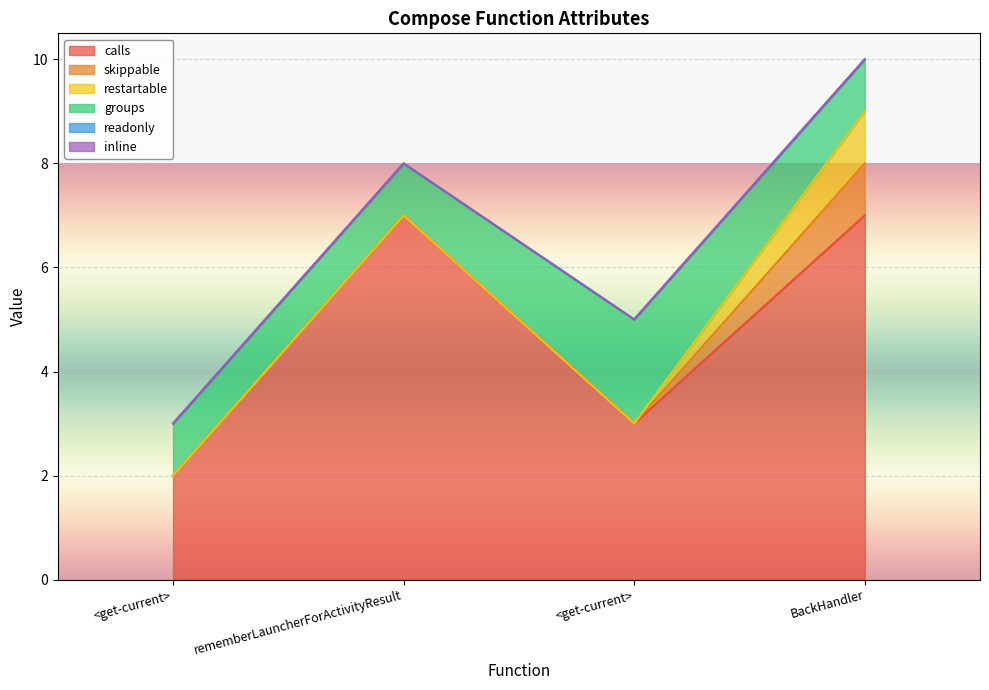

List the series in order of their peak value, highest first.

calls, groups, skippable, restartable, readonly, inline